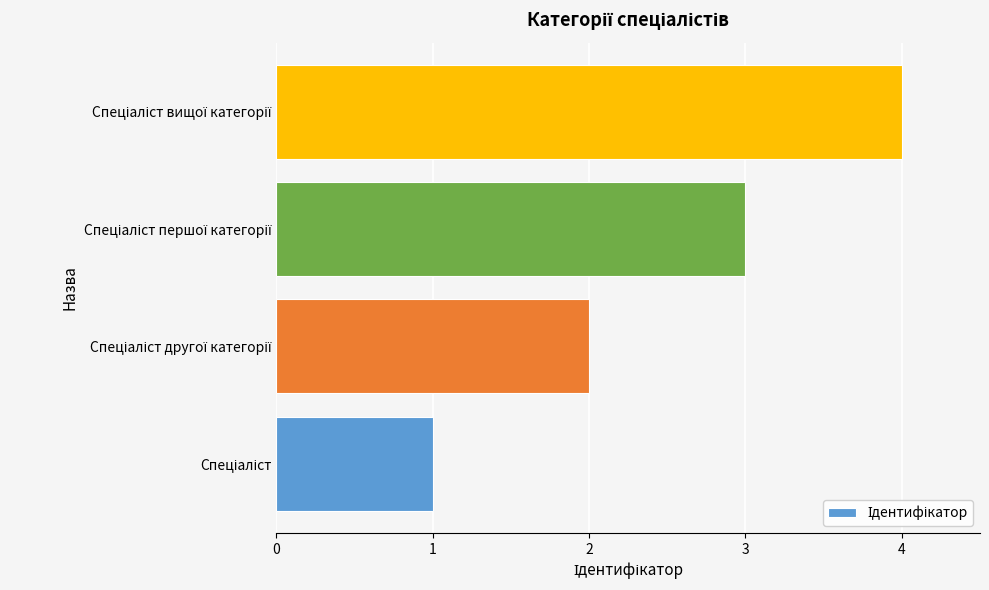

What is the difference between the maximum and minimum values?

3